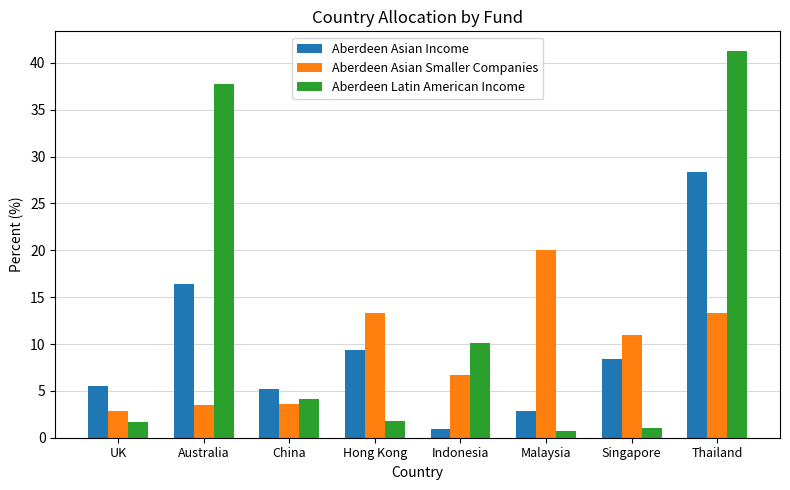

Rank the series by their maximum value, from highest to lowest.

Aberdeen Latin American Income, Aberdeen Asian Income, Aberdeen Asian Smaller Companies